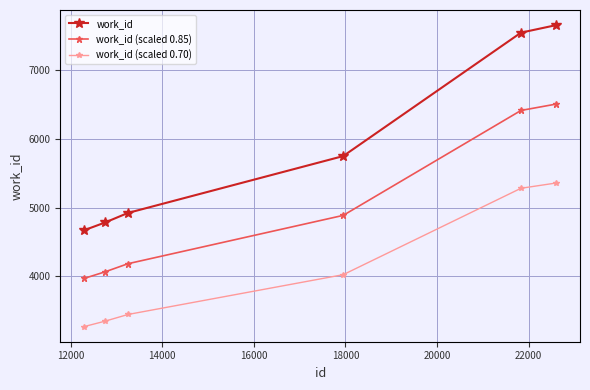

What are all the series names shown in the legend?

work_id, work_id (scaled 0.85), work_id (scaled 0.70)